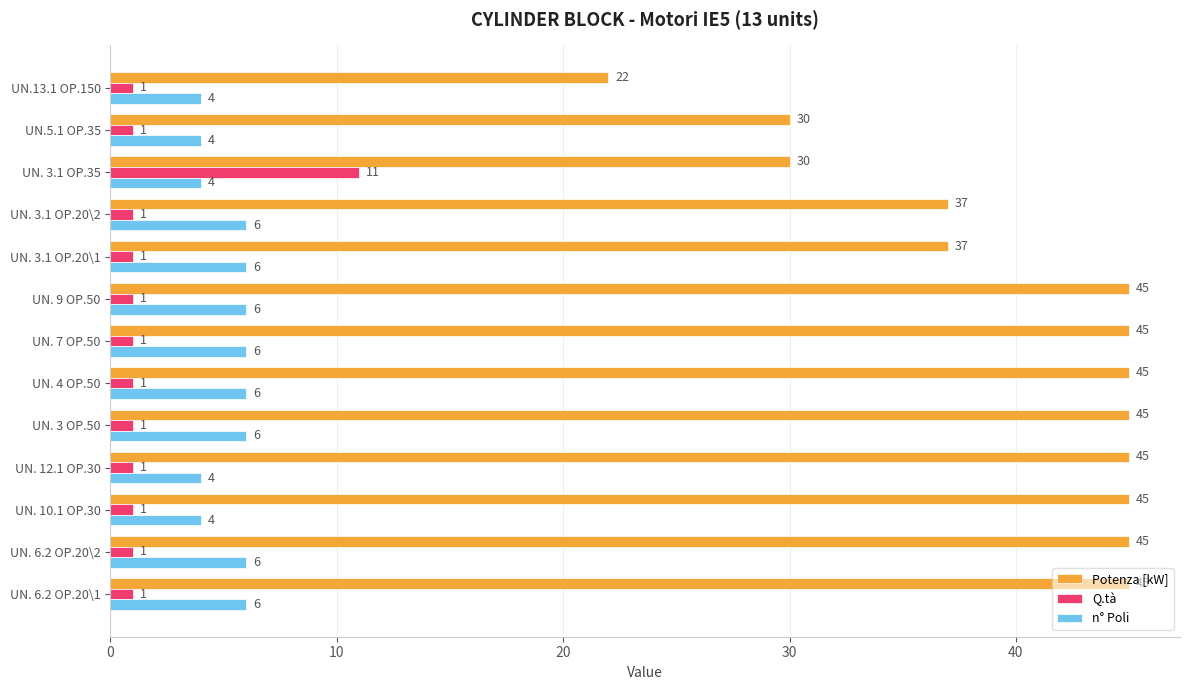

Which series changed the most between UN. 10.1 OP.30 and UN.5.1 OP.35?

Potenza [kW]